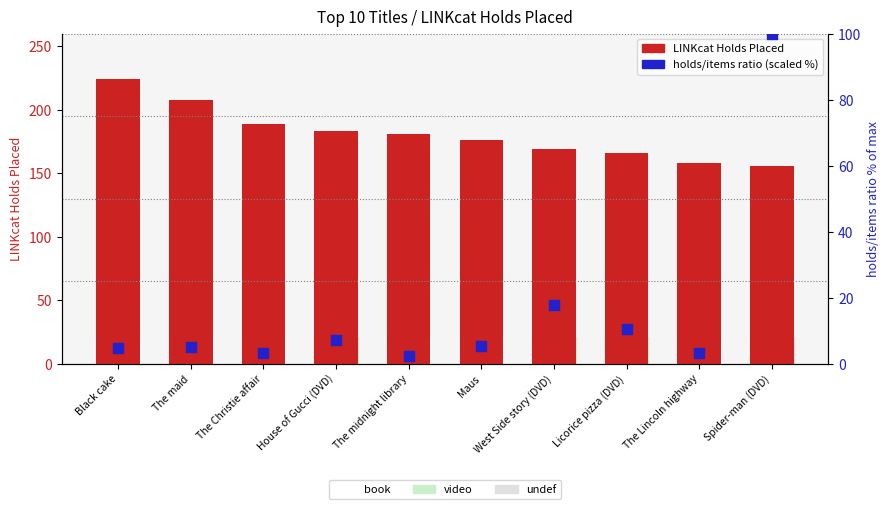

Which series contains the highest Y value?

LINKcat Holds Placed